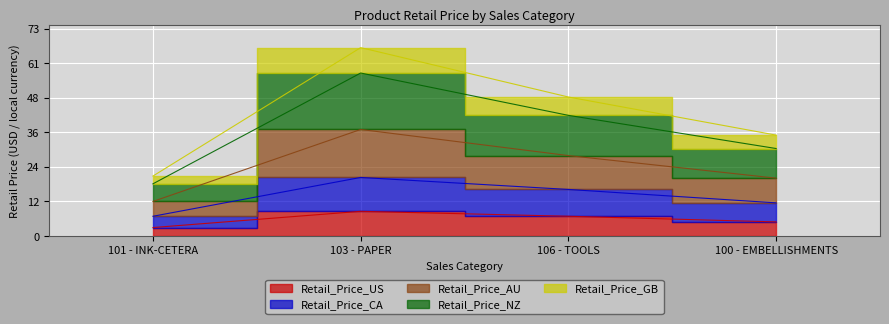

True or false: Retail_Price_GB has a value of 15.7 at 103 - PAPER.

False